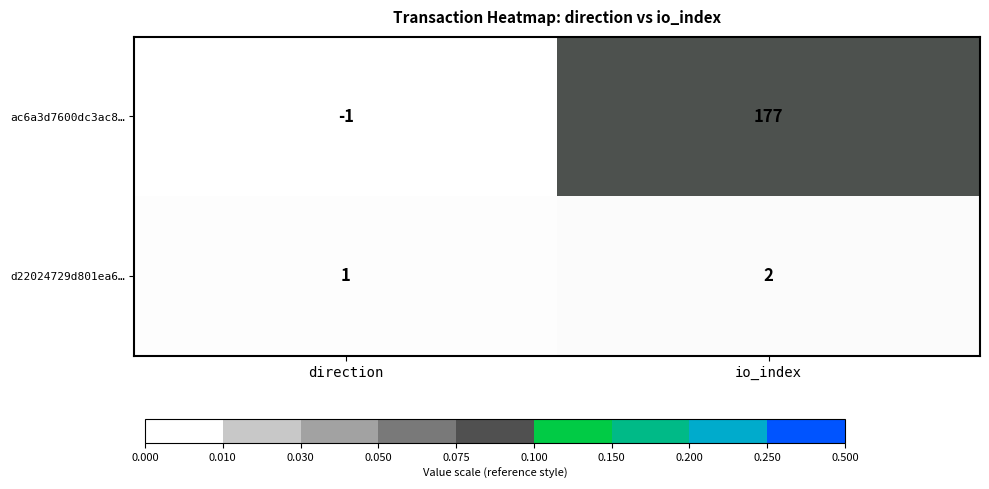

How many data points does each series have?

2